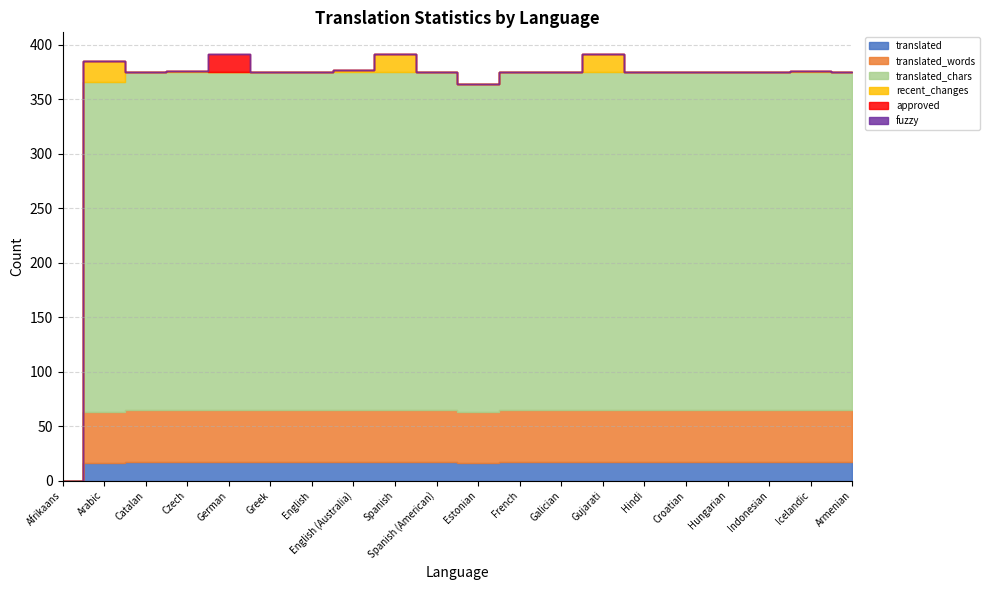

Is the value of translated_words at Spanish (American) greater than the value of fuzzy at Greek?

Yes